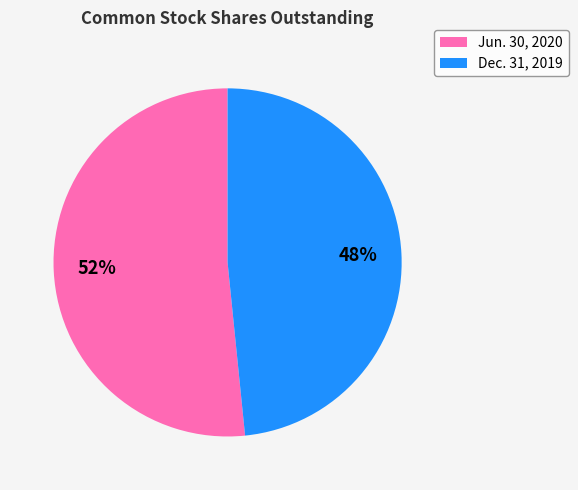

How many slices are in this pie chart?

2